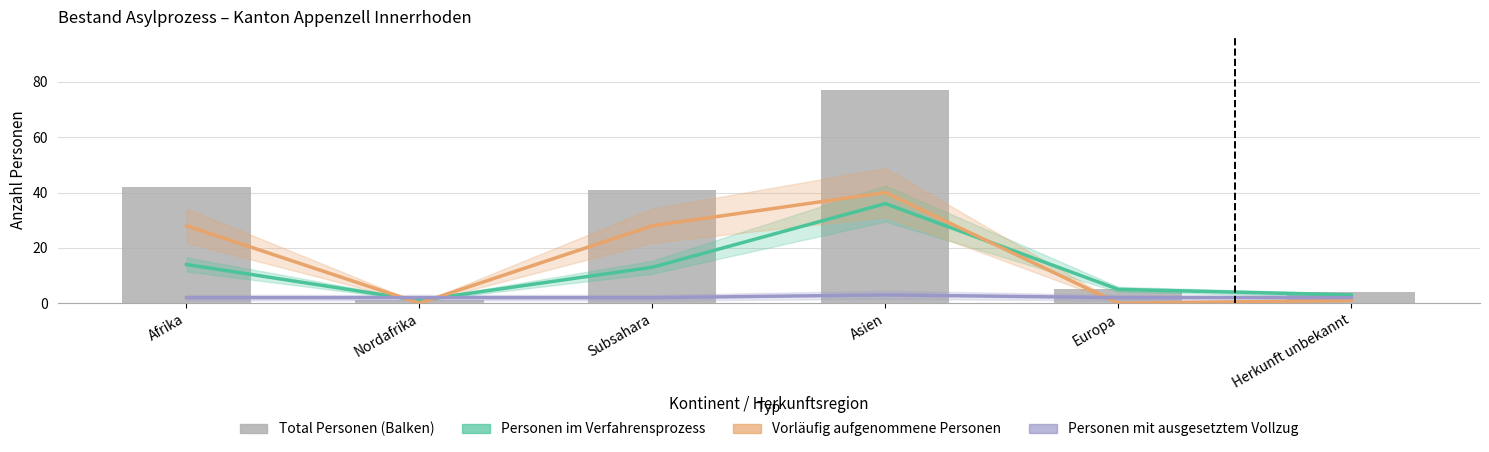

Reading left to right, what are all the values shown in this chart?

Personen im Verfahrensprozess: Afrika=14	Nordafrika=1	Subsahara=13	Asien=36	Europa=5	Herkunft unbekannt=3
Vorläufig aufgenommene Personen: Afrika=28	Nordafrika=0	Subsahara=28	Asien=40	Europa=0	Herkunft unbekannt=1
Personen mit ausgesetztem Vollzug: Afrika=2	Nordafrika=2	Subsahara=2	Asien=3	Europa=2	Herkunft unbekannt=2
Total Personen: Afrika=42	Nordafrika=1	Subsahara=41	Asien=77	Europa=5	Herkunft unbekannt=4